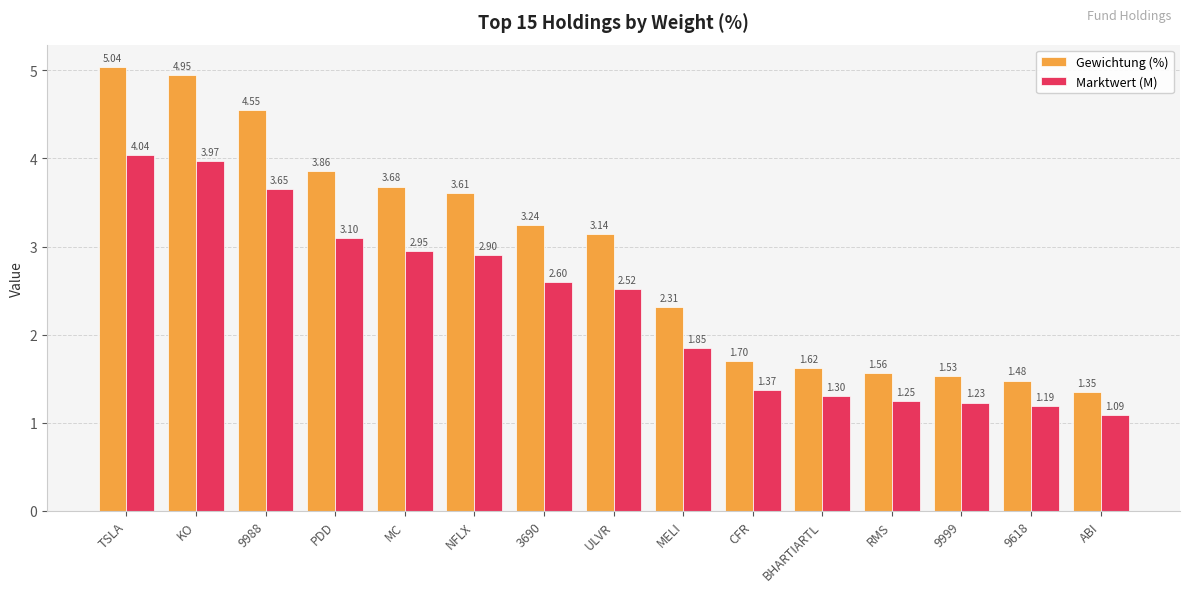

What is the label of the 14th bar from the right?

KO